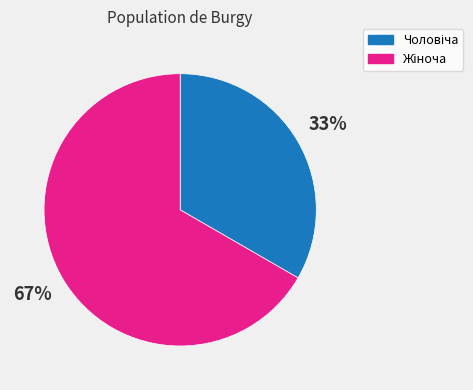

To the nearest percent, what is the average slice percentage?

50%